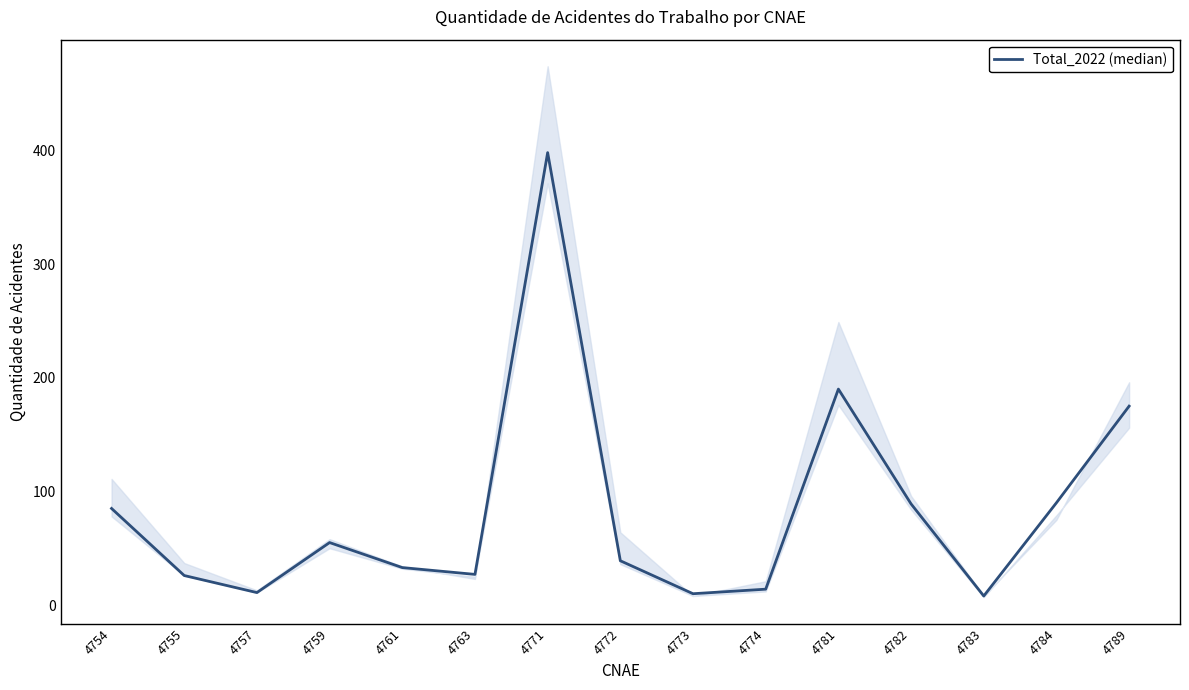

What is the minimum value shown in the chart?

8